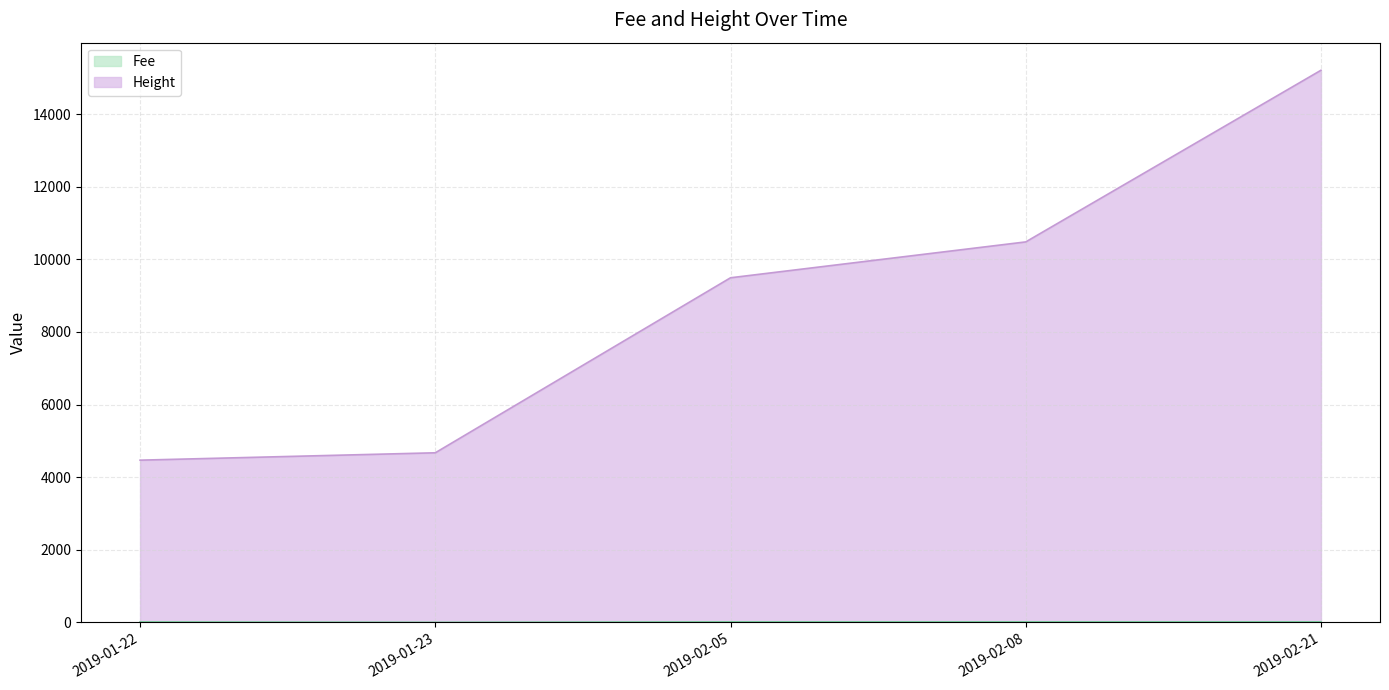

What is the minimum value shown in the chart?

1.5